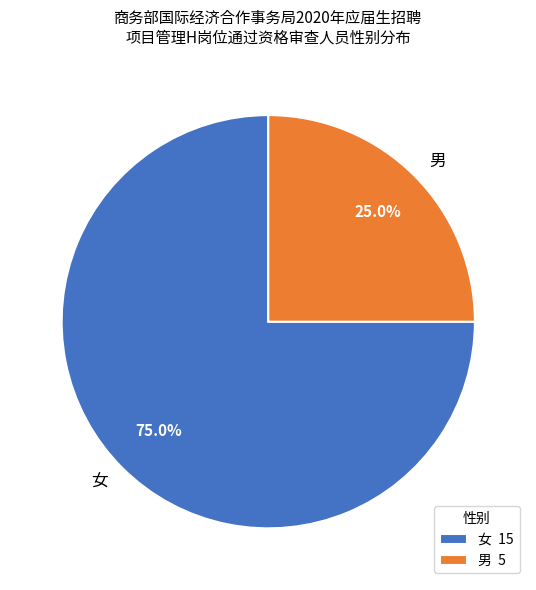

To the nearest percent, what is the average slice percentage?

50%